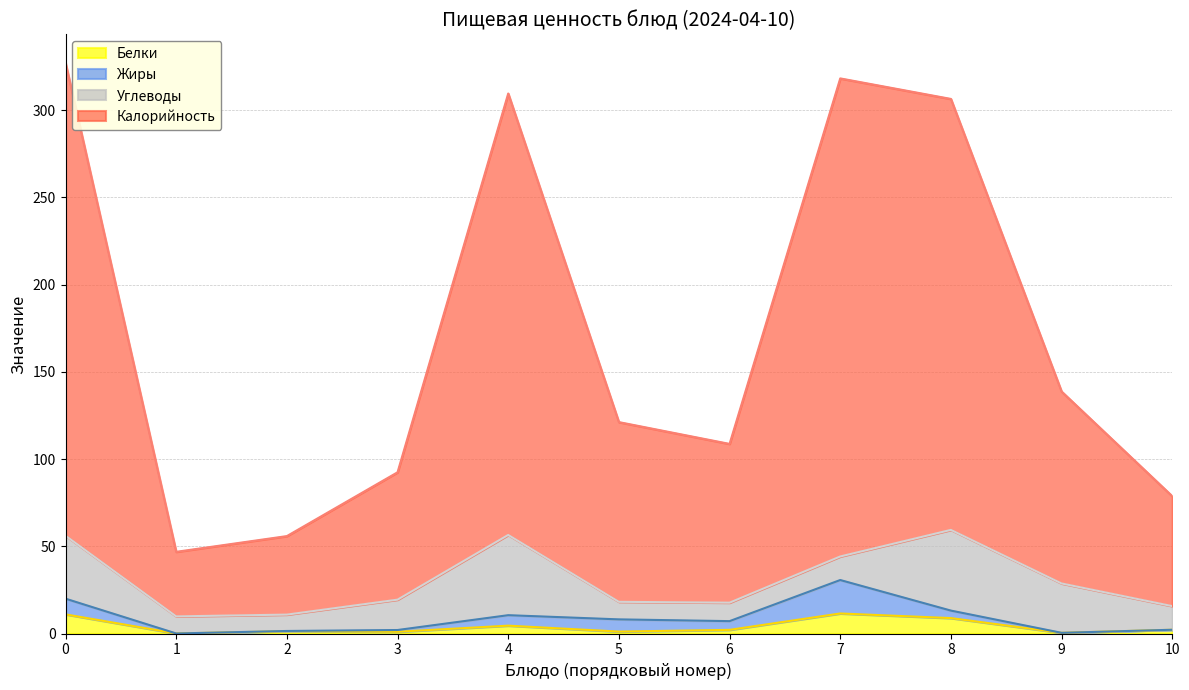

What is the total value across all series at 0?

327.1